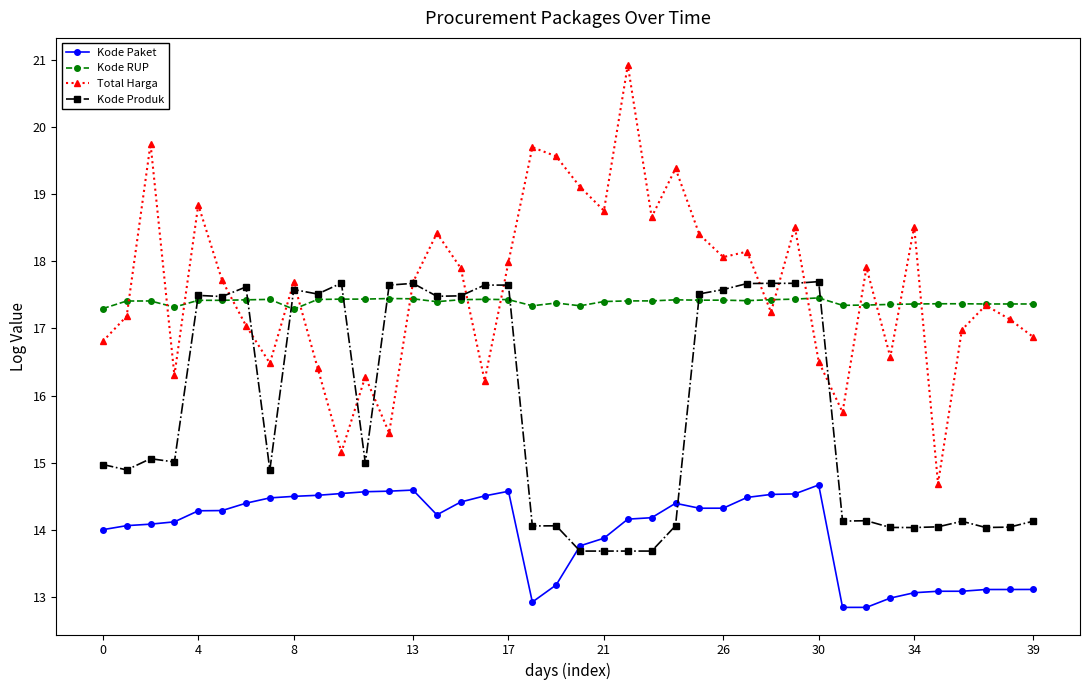

True or false: Kode RUP and Kode Paket intersect in this chart.

False